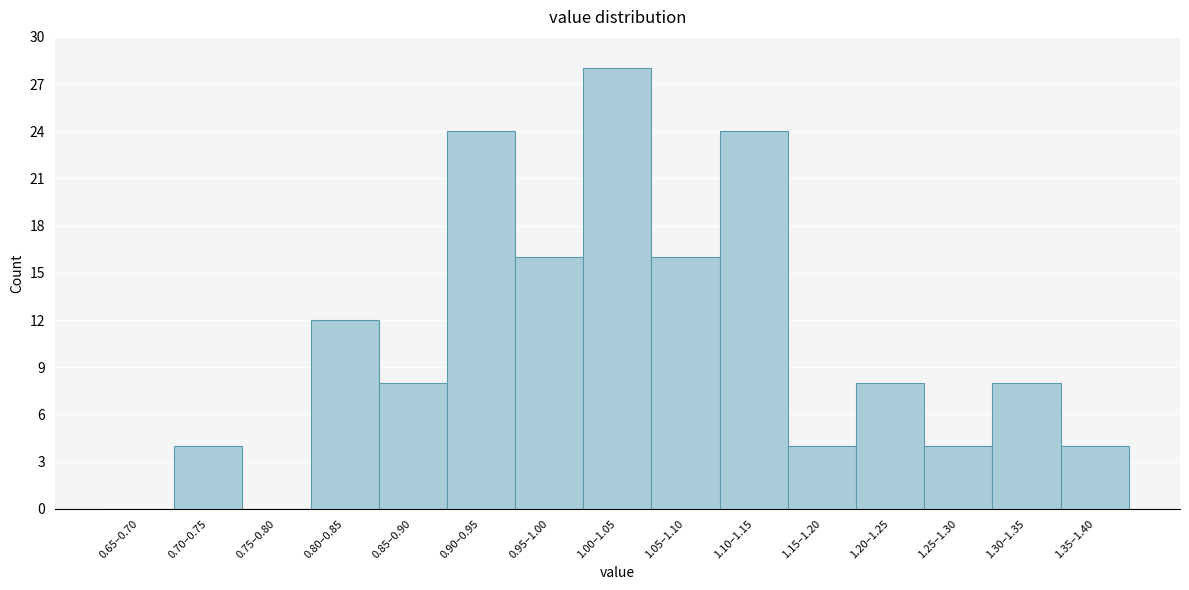

Reading right to left, transcribe all the data shown in this chart.

1.35–1.40=4	1.30–1.35=8	1.25–1.30=4	1.20–1.25=8	1.15–1.20=4	1.10–1.15=24	1.05–1.10=16	1.00–1.05=28	0.95–1.00=16	0.90–0.95=24	0.85–0.90=8	0.80–0.85=12	0.75–0.80=0	0.70–0.75=4	0.65–0.70=0